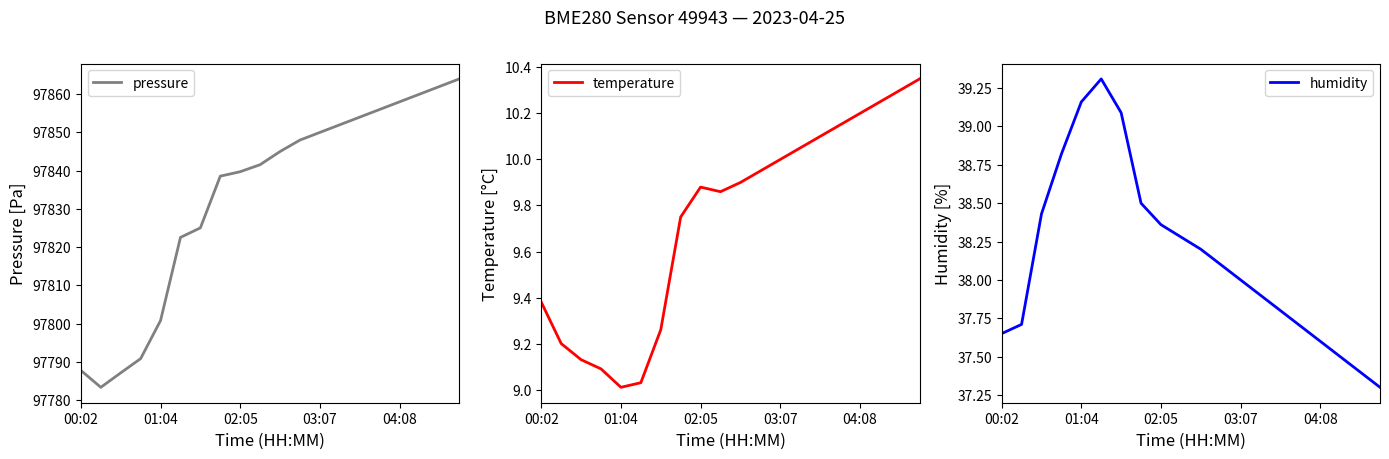

The value of pressure at 01:04 is 57647.1. True or false?

False